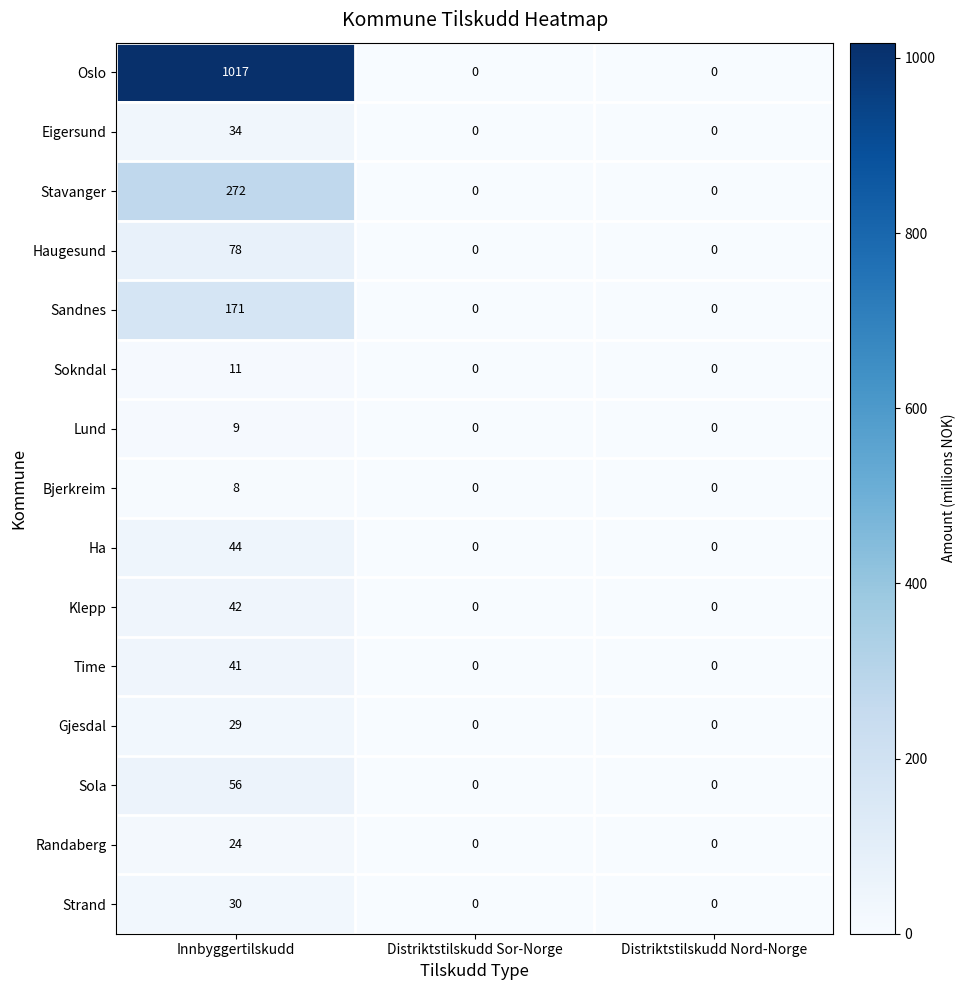

How many series are shown in this chart?

15